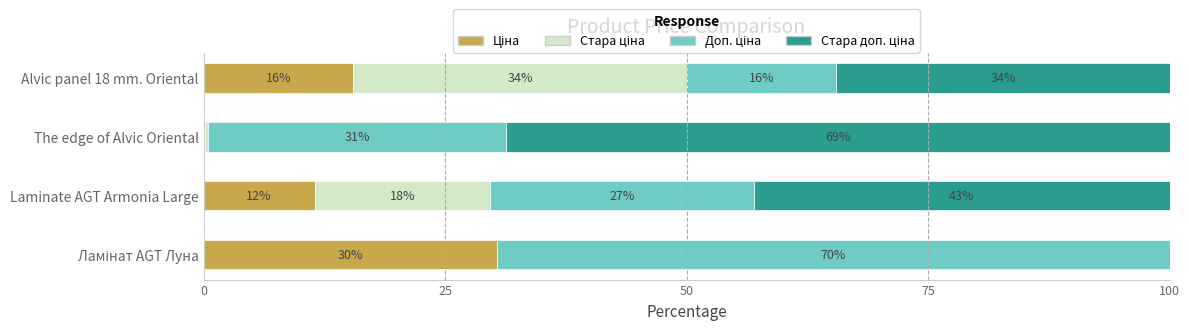

What are all the series names shown in the legend?

Ціна, Стара ціна, Доп. ціна, Стара доп. ціна